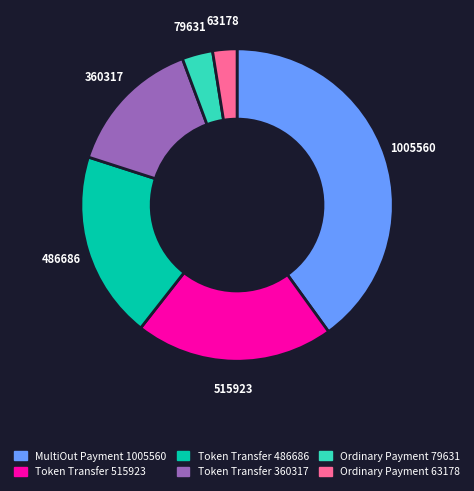

Is it true that Token Transfer 515923 is 28% of the pie?

False